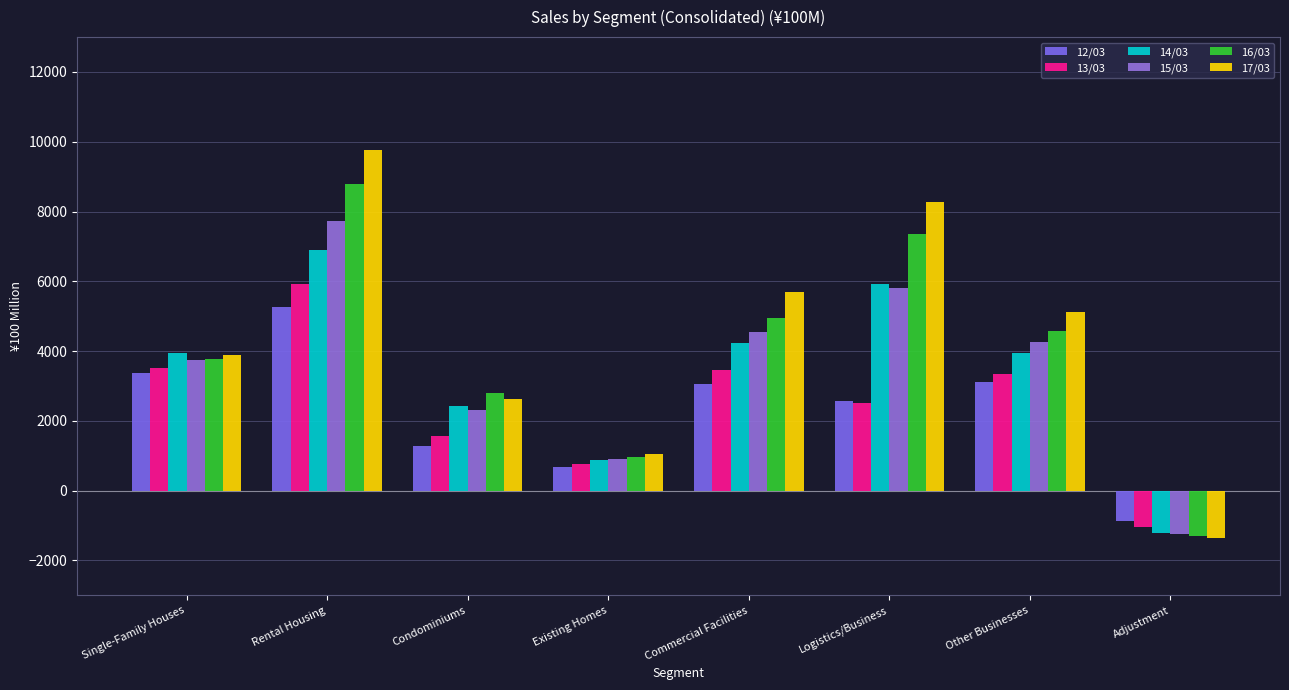

What is the difference between the second highest and minimum values in the 16/03 series?

8674